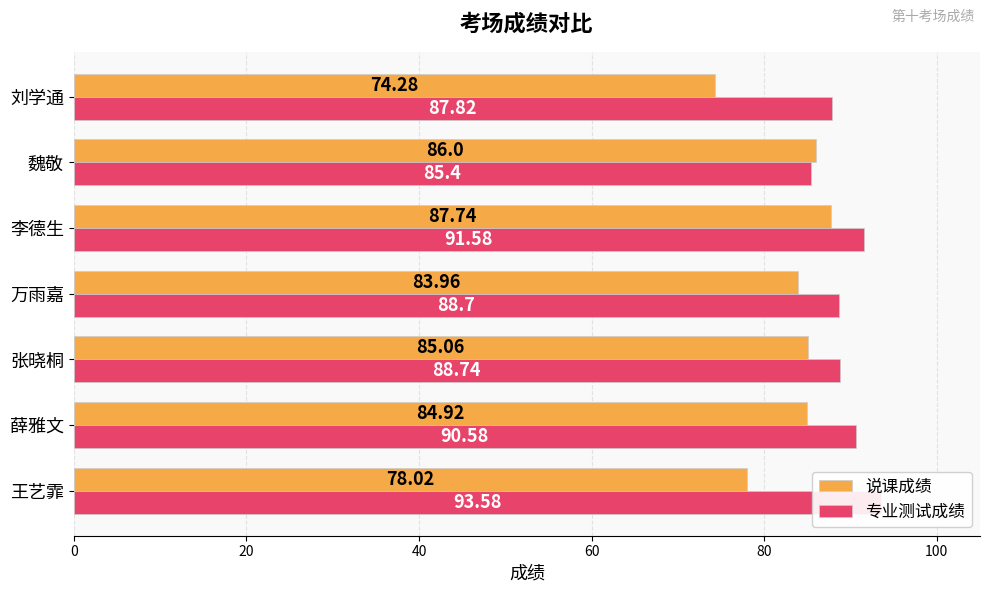

What is the smallest value displayed?

74.3